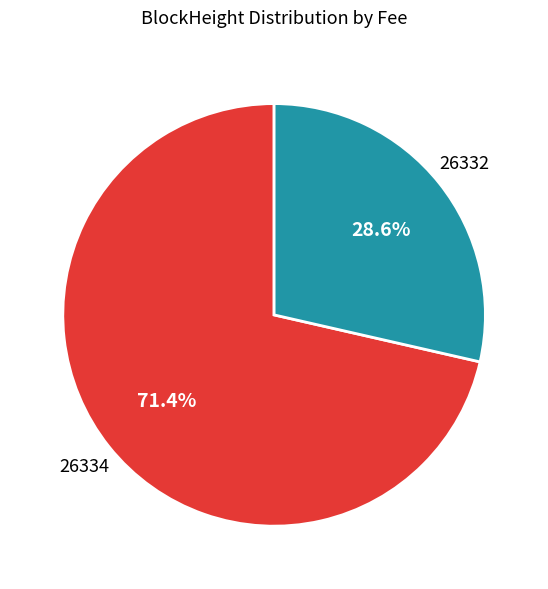

What percentage is NOT represented by 26334?

28.6%